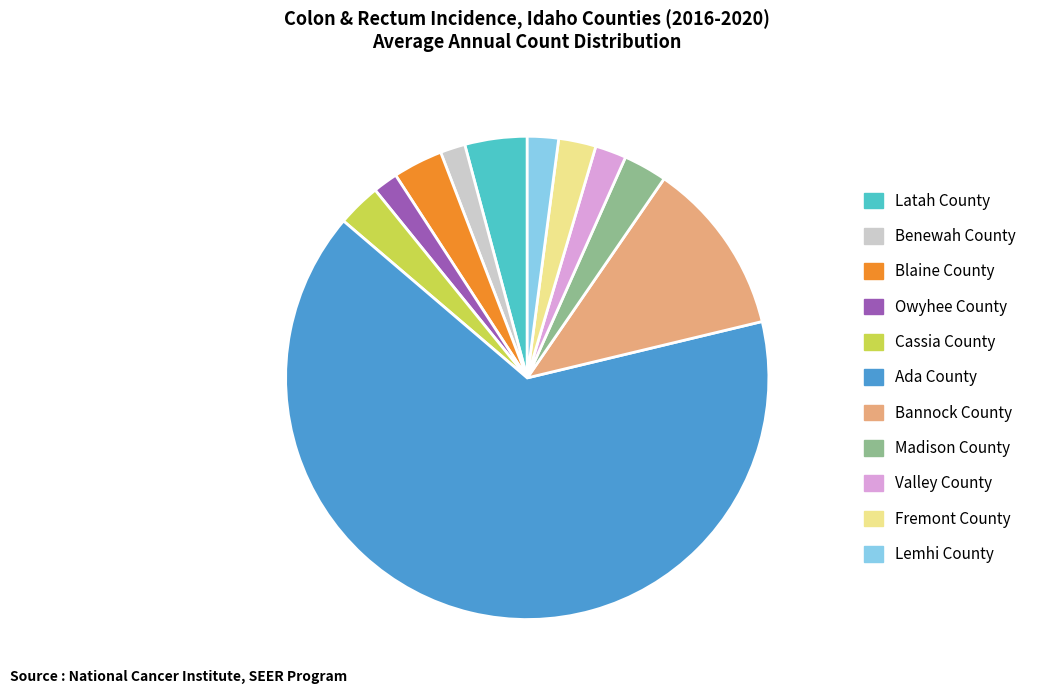

Approximately how many times larger is the value at Cassia County compared to Blaine County?

0.9